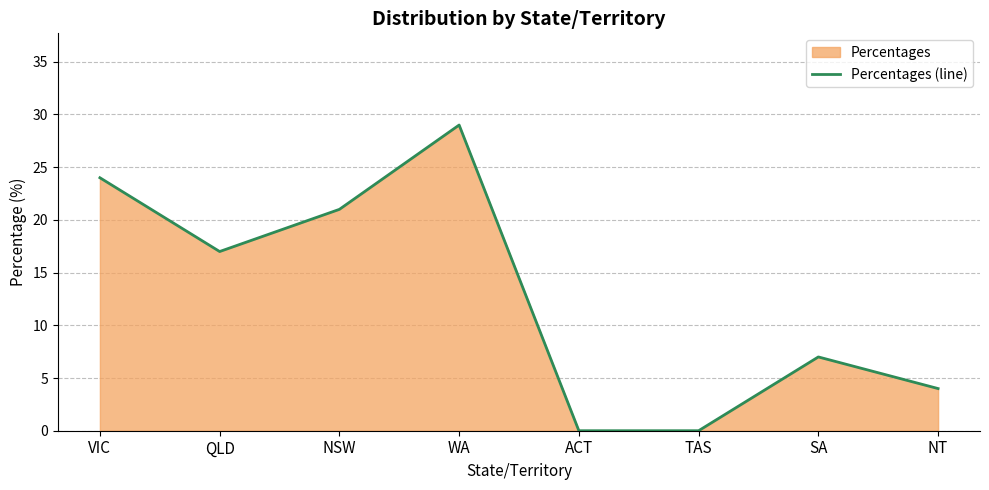

Reading left to right, list all the values displayed in this chart.

24	17	21	29	0	0	7	4